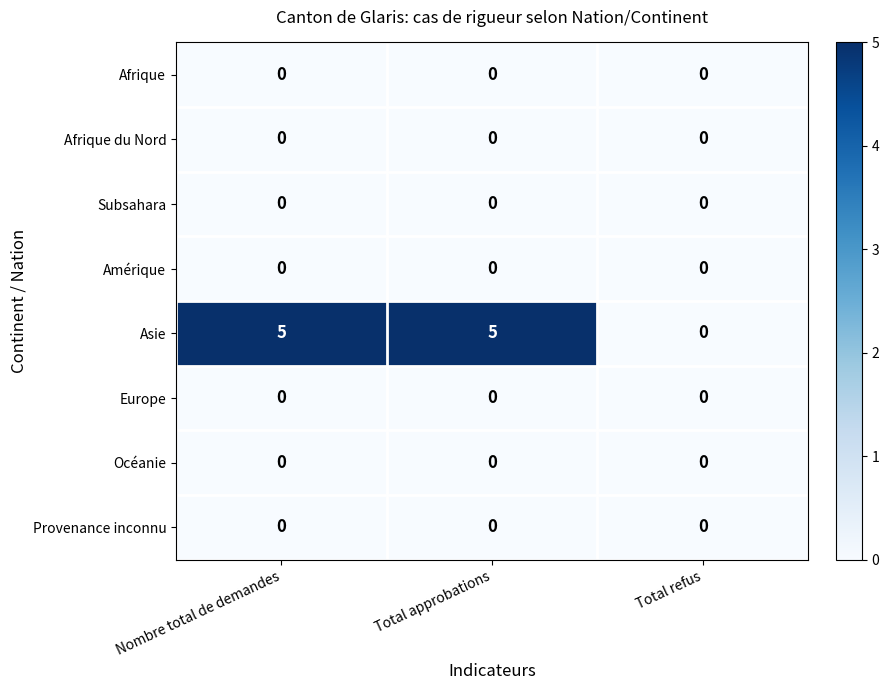

How many distinct data groups are displayed?

8